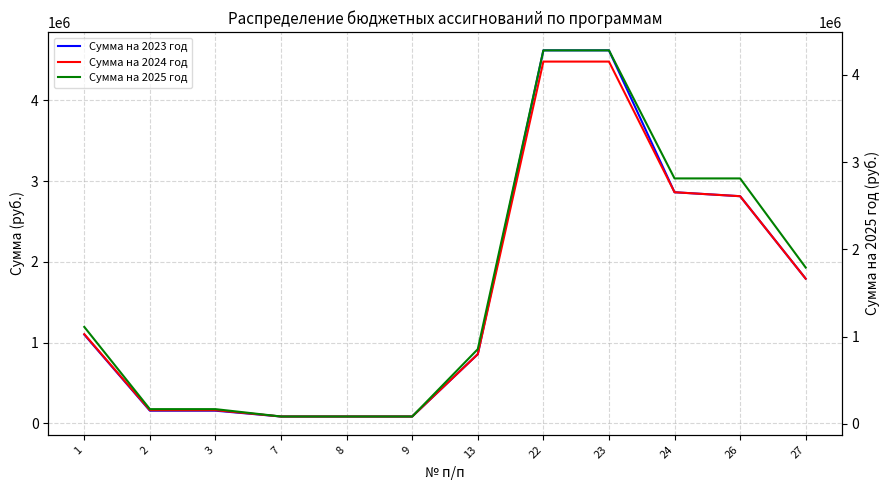

What is the maximum value for Сумма на 2024 год?

4479010